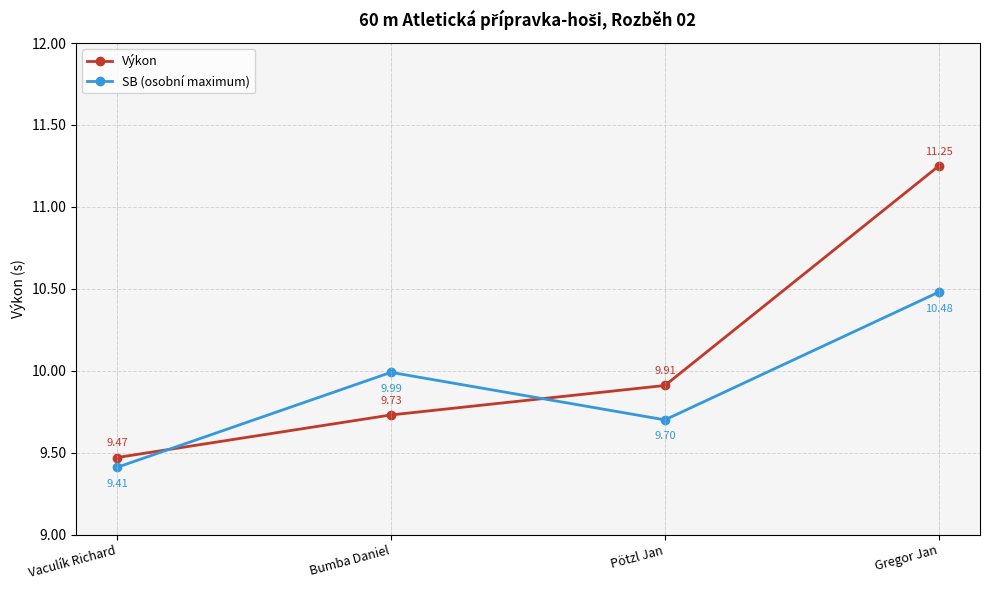

What is the total value across all series at Vaculík Richard?

18.9